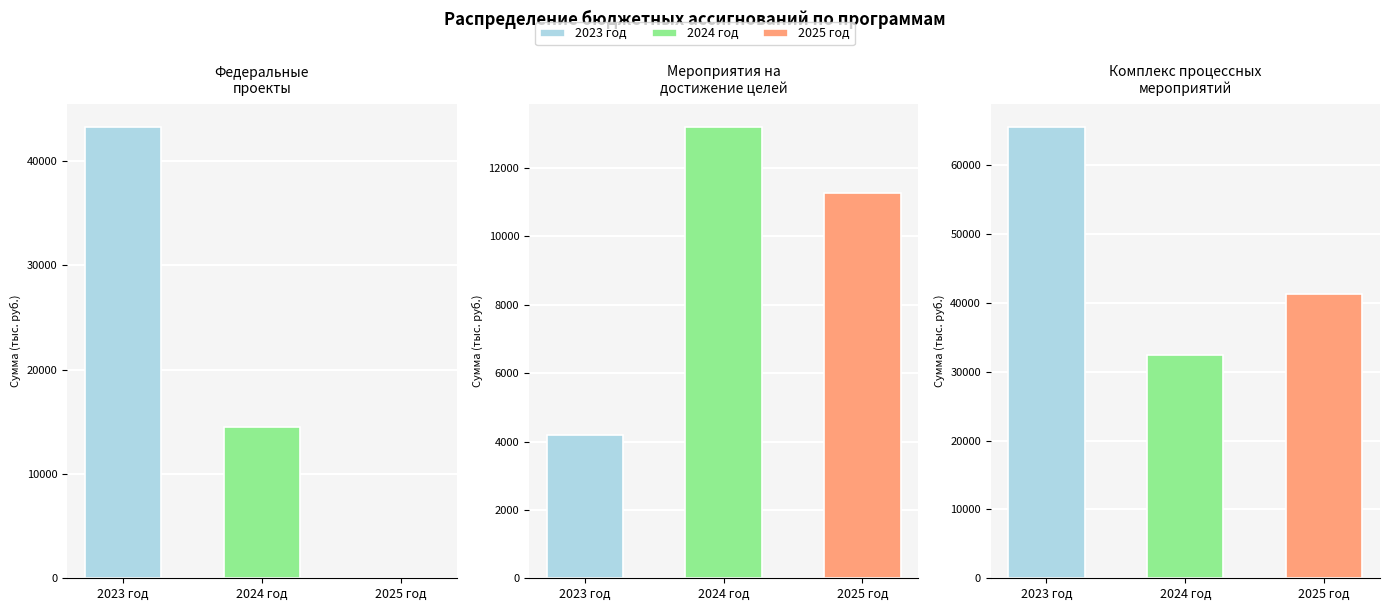

Rank the series by their maximum value, from lowest to highest.

2024 год, 2025 год, 2023 год